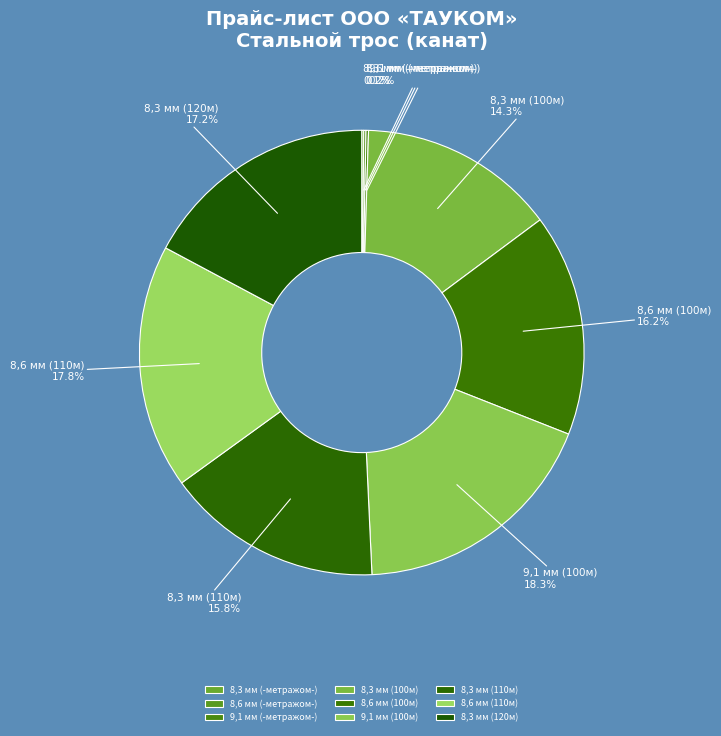

To the nearest percent, what portion does 8,3 мм (110м) represent?

16%